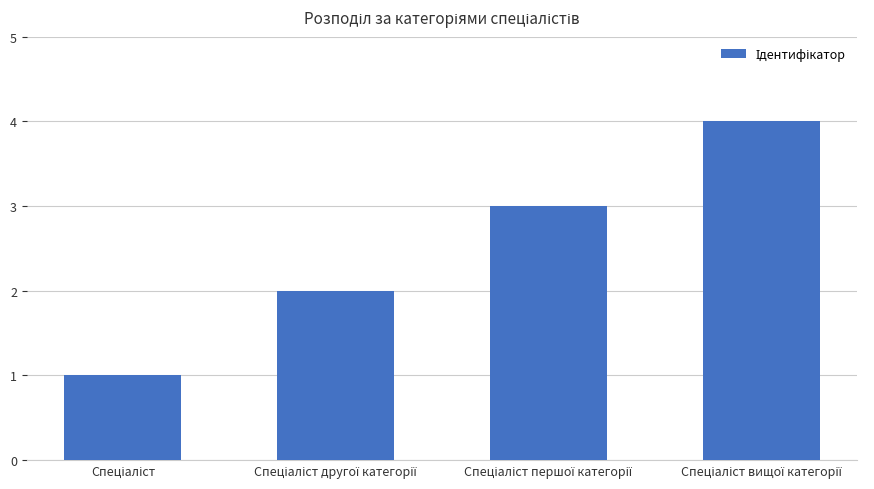

What is the smallest value displayed?

1